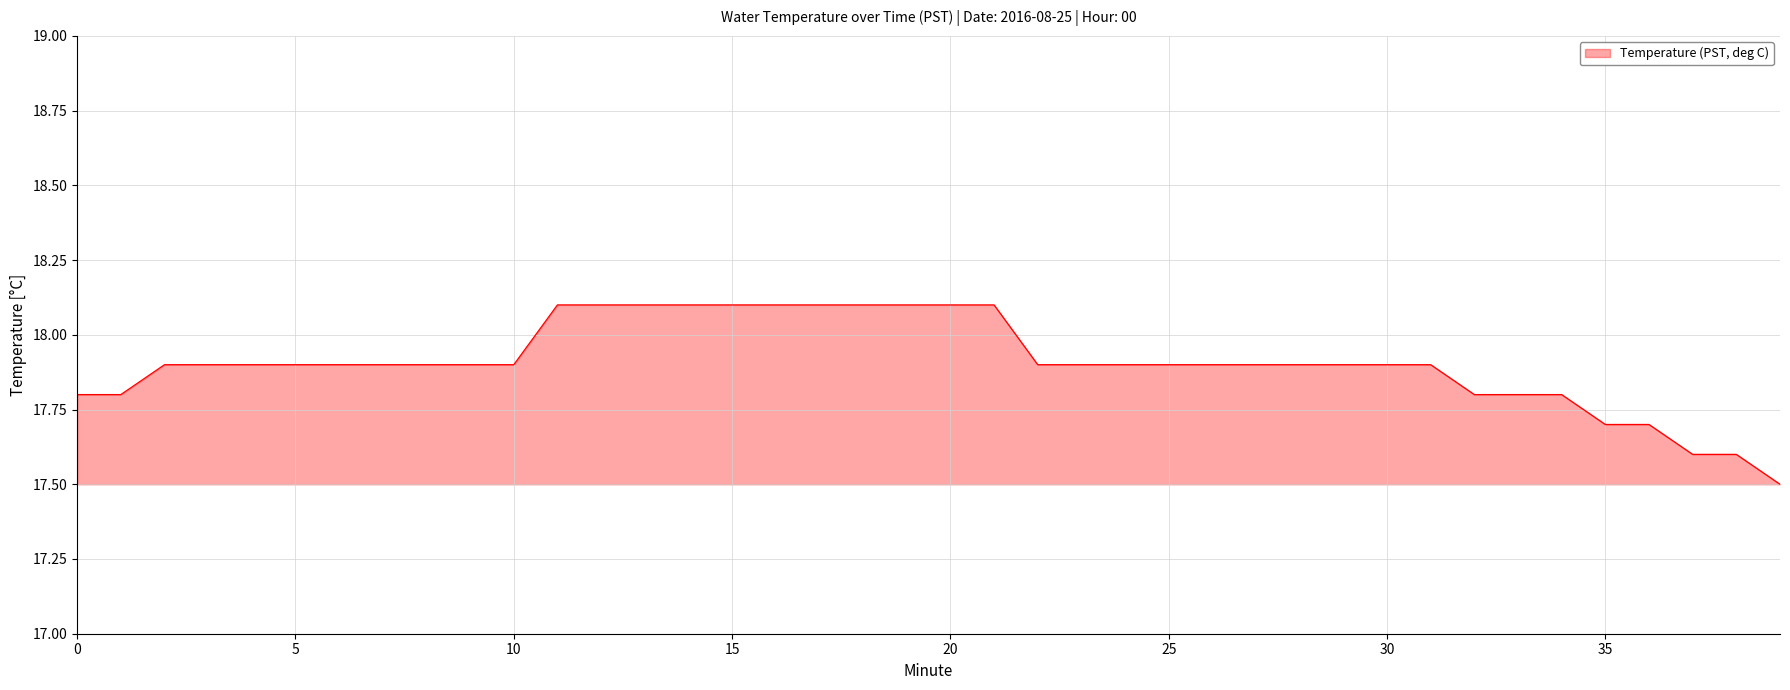

What is the difference between the maximum and minimum values?

0.6